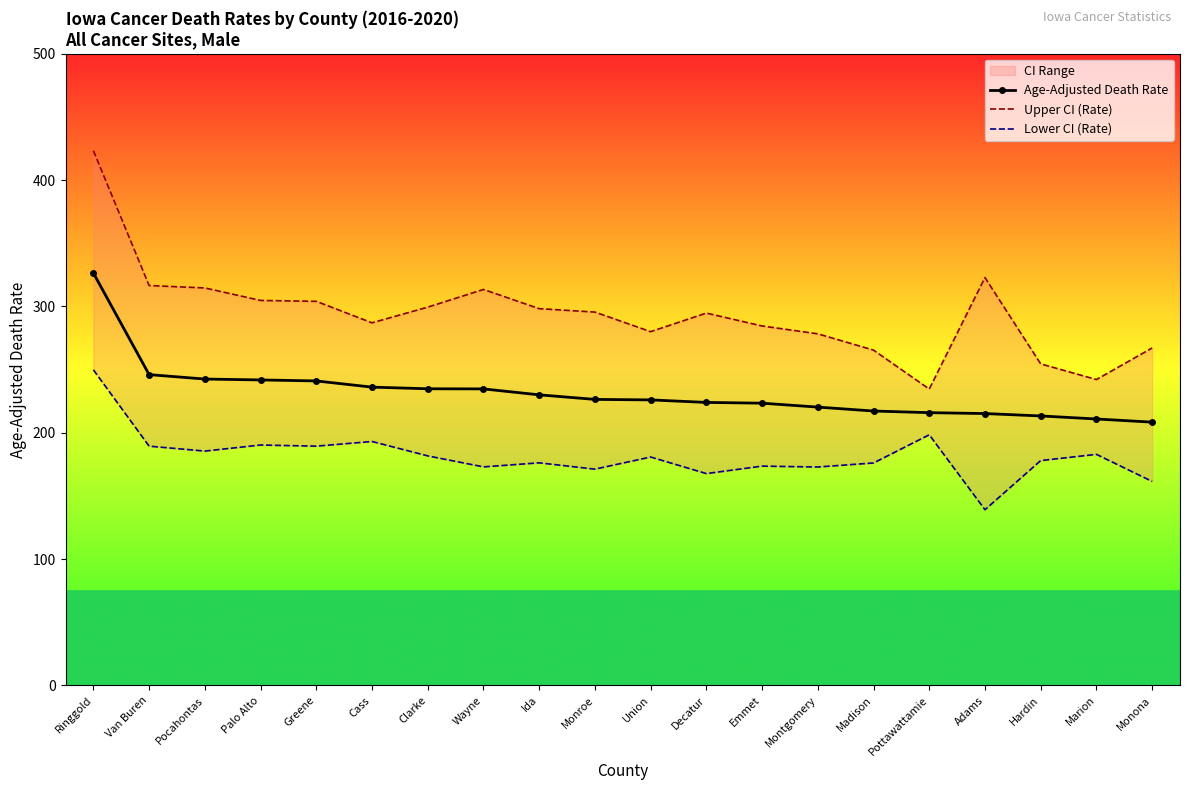

Which has a higher value, Pocahontas or Hardin?

Pocahontas